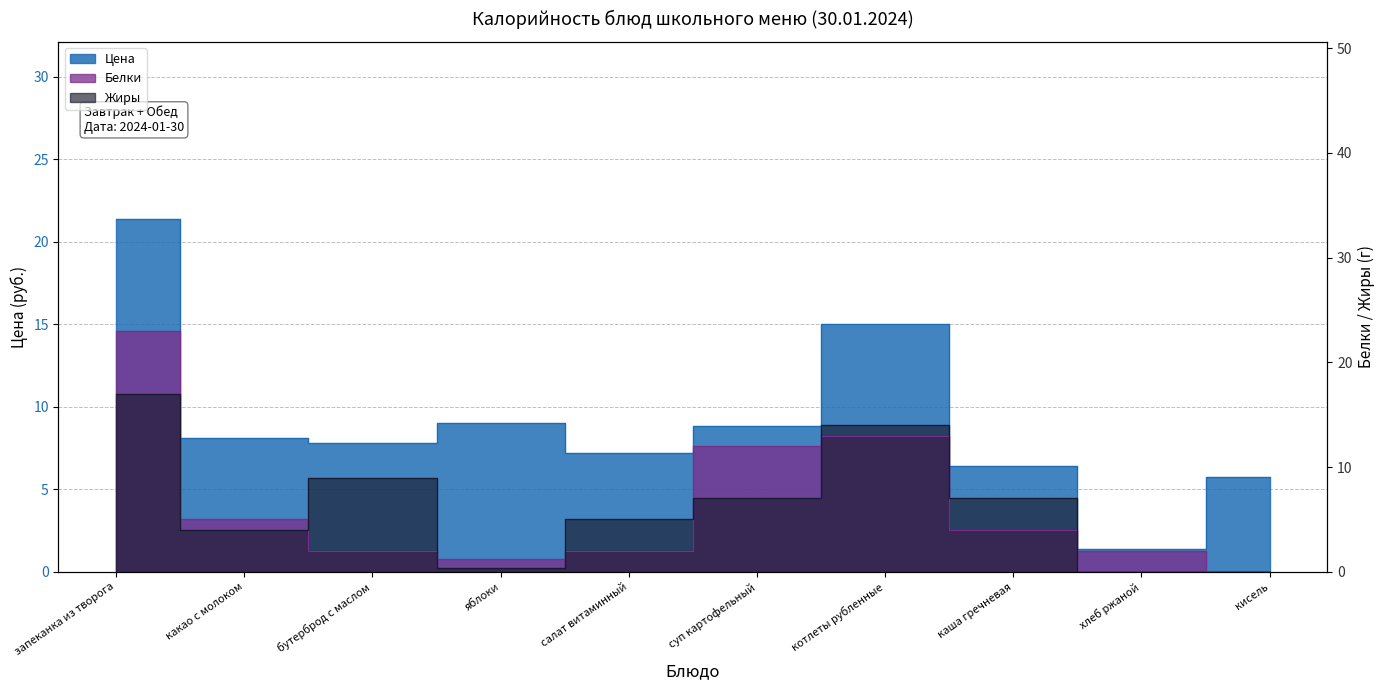

How many times do Белки and Цена cross each other?

5